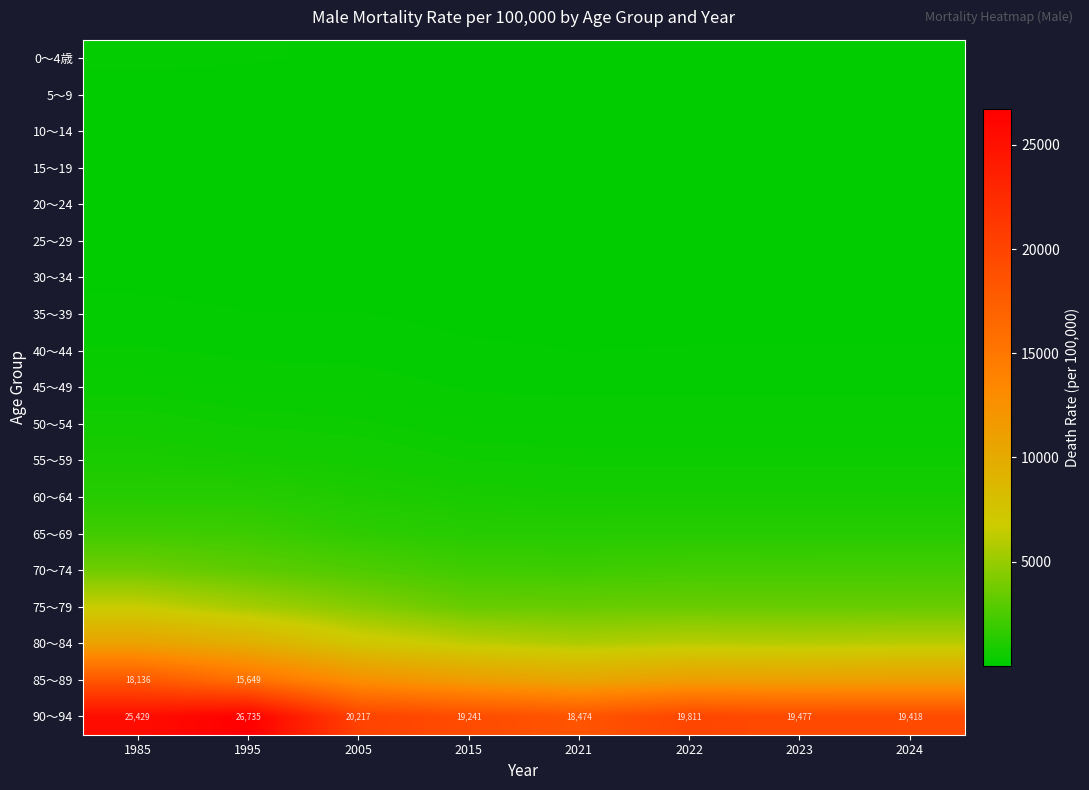

Where does the 90～94 series first go above 19811?

1985